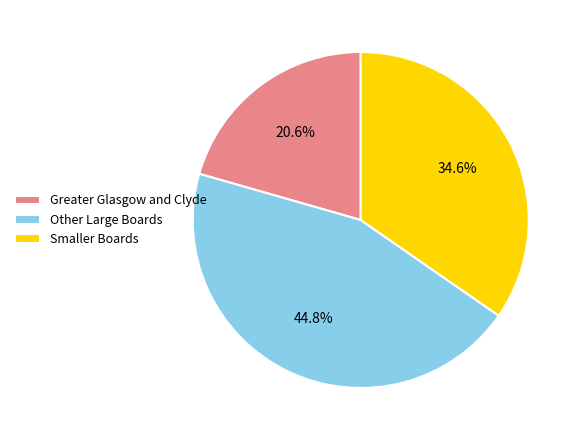

What is the total percentage of Greater Glasgow and Clyde and Smaller Boards?

55.2%